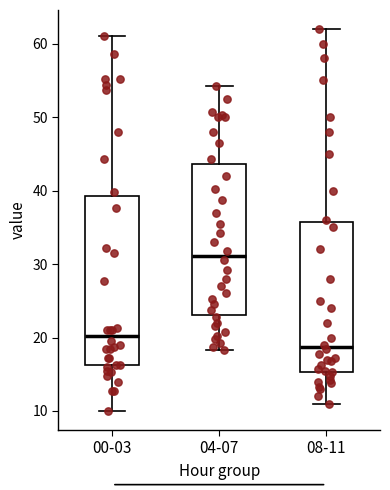

Reading left to right, read every box against the y-axis: the position of its median line, the range the box covers, and the ends of its whiskers. The values are not printed on the chart, so give them approximately, as read against the axis.

00-03: median 20, box 16 to 39, whiskers 10 to 61
04-07: median 31, box 23 to 44, whiskers 18 to 54
08-11: median 19, box 15 to 36, whiskers 11 to 62